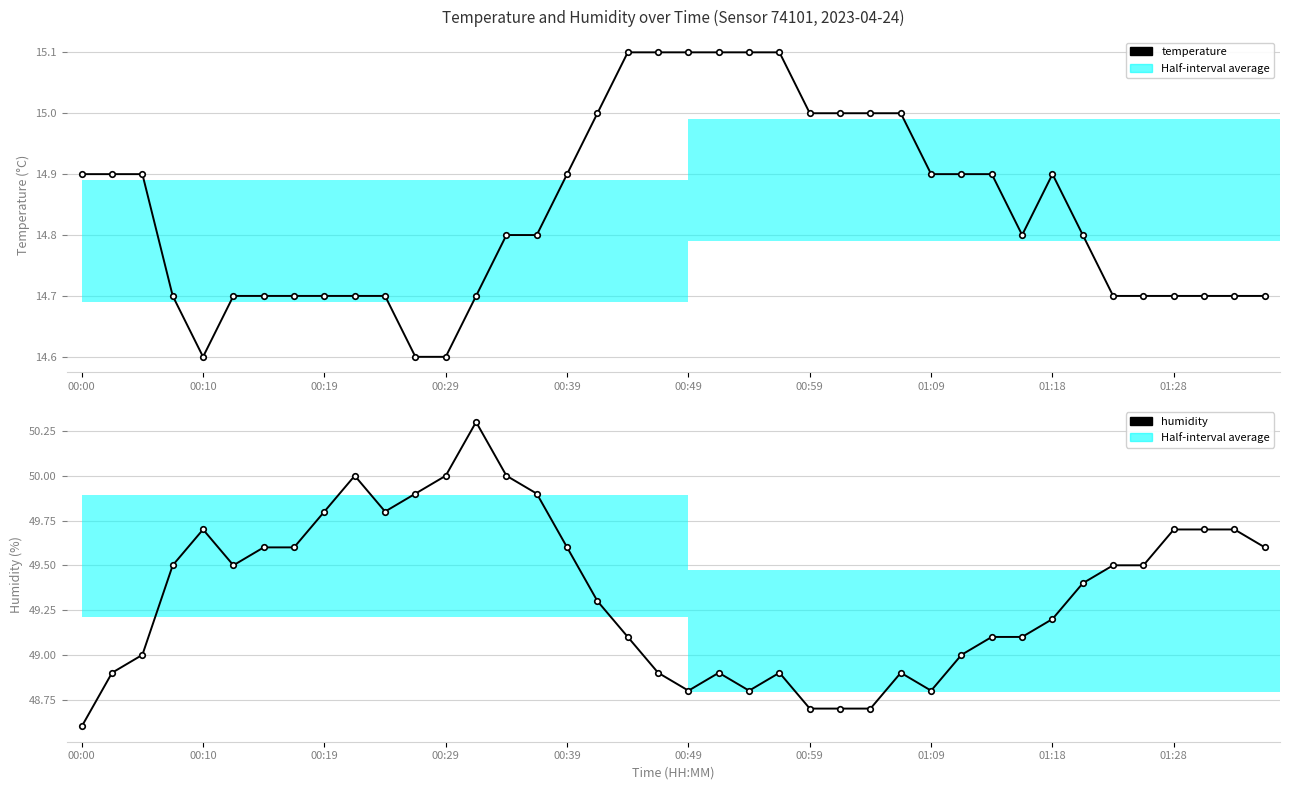

Count the temperature values in the range 14 to 15.

34